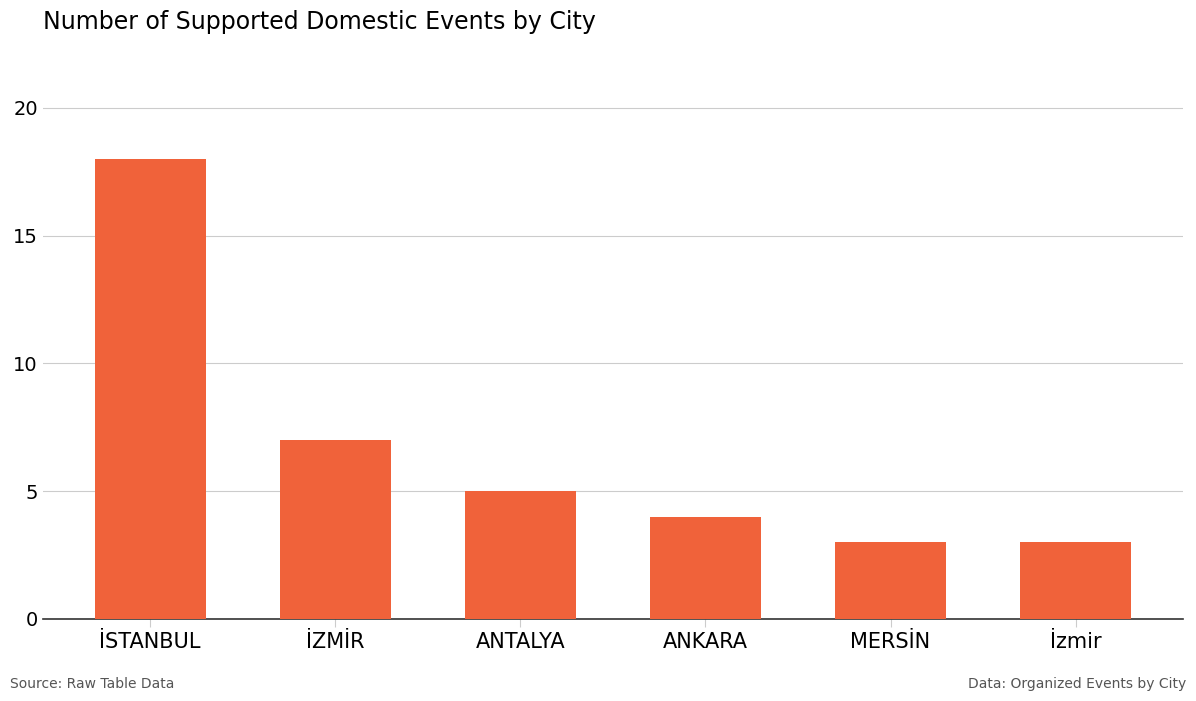

How many data points are less than 5?

3